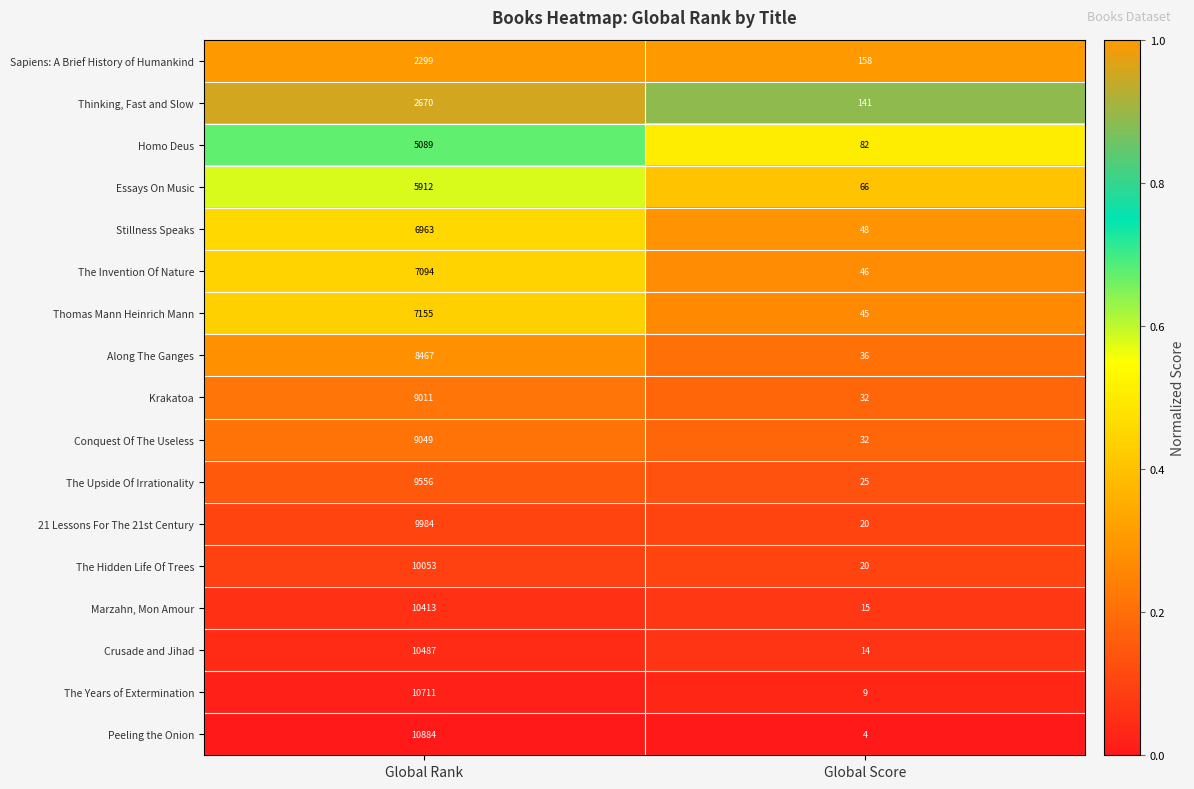

Which series has the largest range (max minus min)?

Peeling the Onion